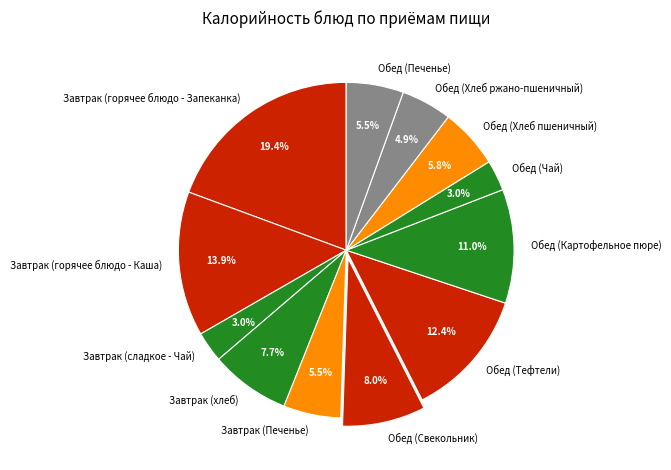

Count the number of slices in the pie.

12